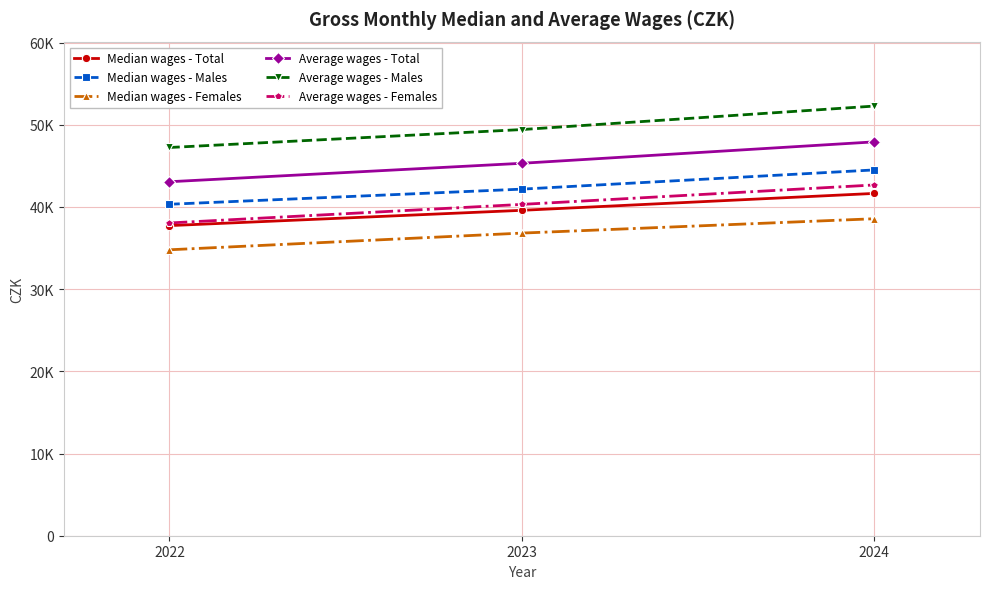

What are all the series names shown in the legend?

Median wages - Total, Median wages - Males, Median wages - Females, Average wages - Total, Average wages - Males, Average wages - Females